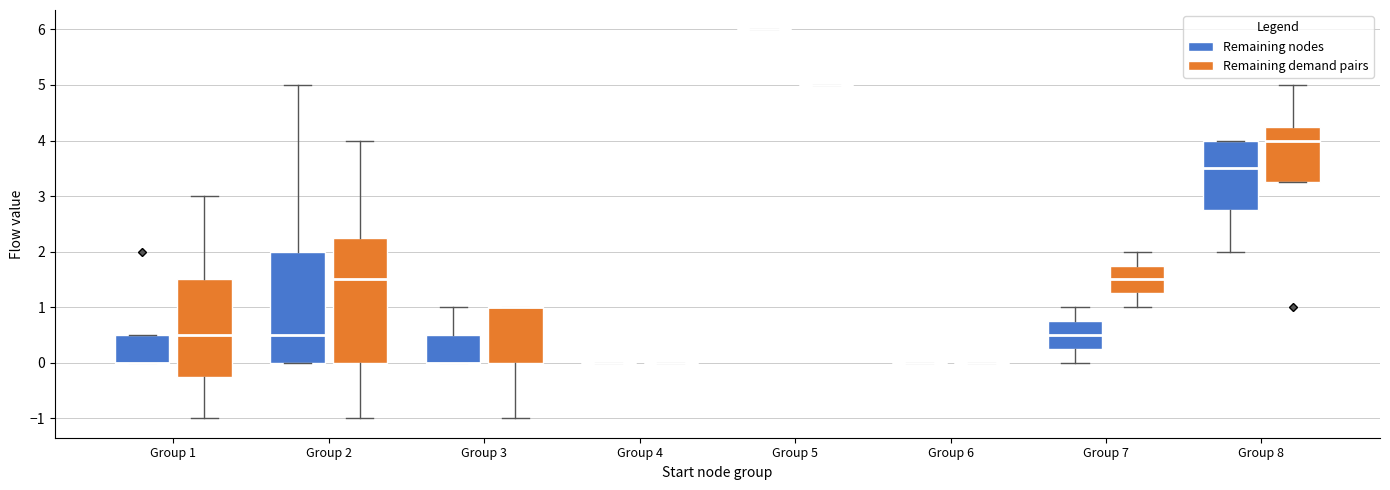

Which box is the tallest, from its lower edge to its upper edge?

Group 2 (Remaining demand pairs)